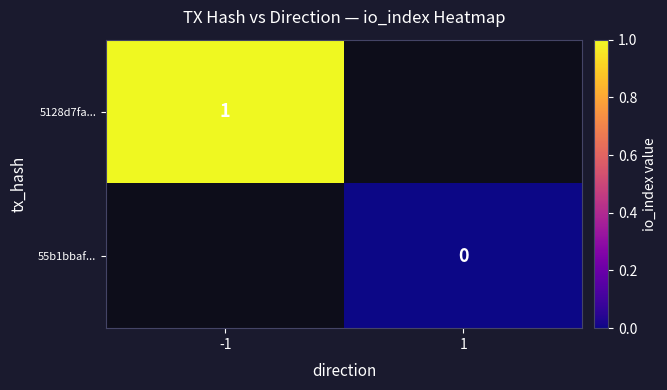

What is the maximum value shown in the chart?

1.0